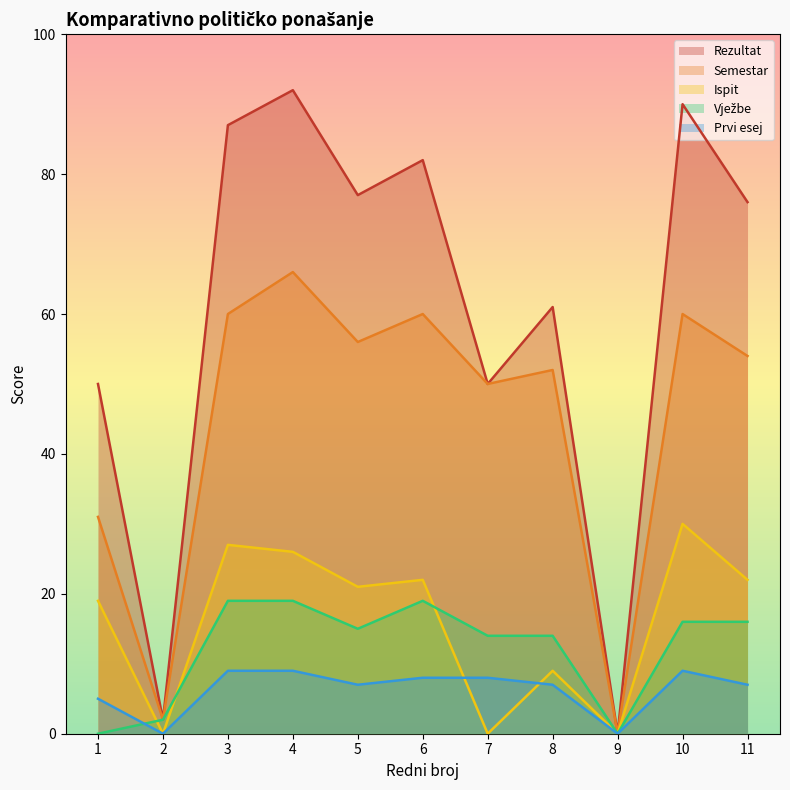

True or false: Prvi esej and Ispit intersect in this chart.

True